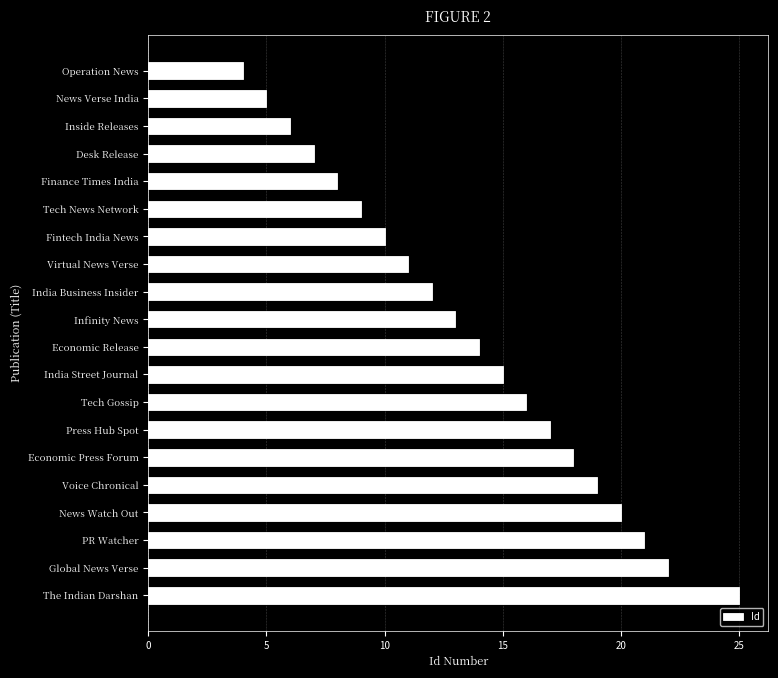

What is the label of the 17th bar from the bottom?

Desk Release